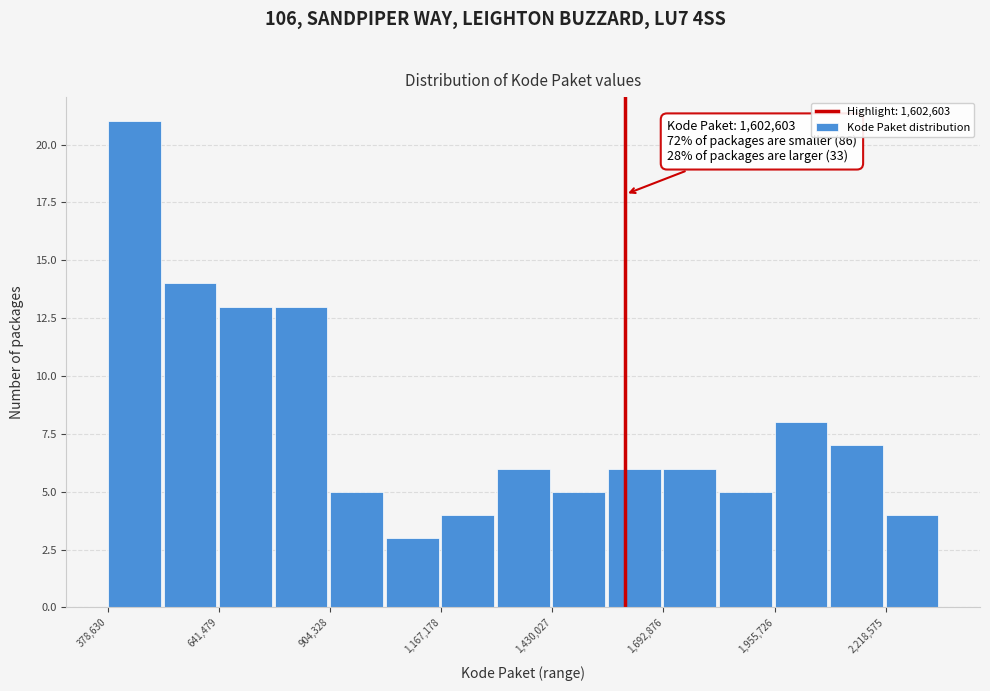

Around what value on the x-axis is the tallest bar? Give the approximate position of its centre, as read against the axis.

450000